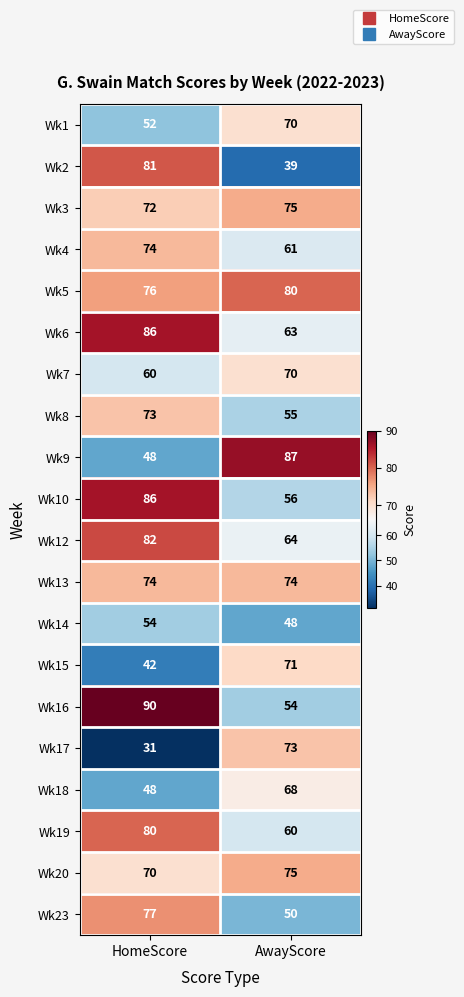

What is the maximum value for Wk16?

90